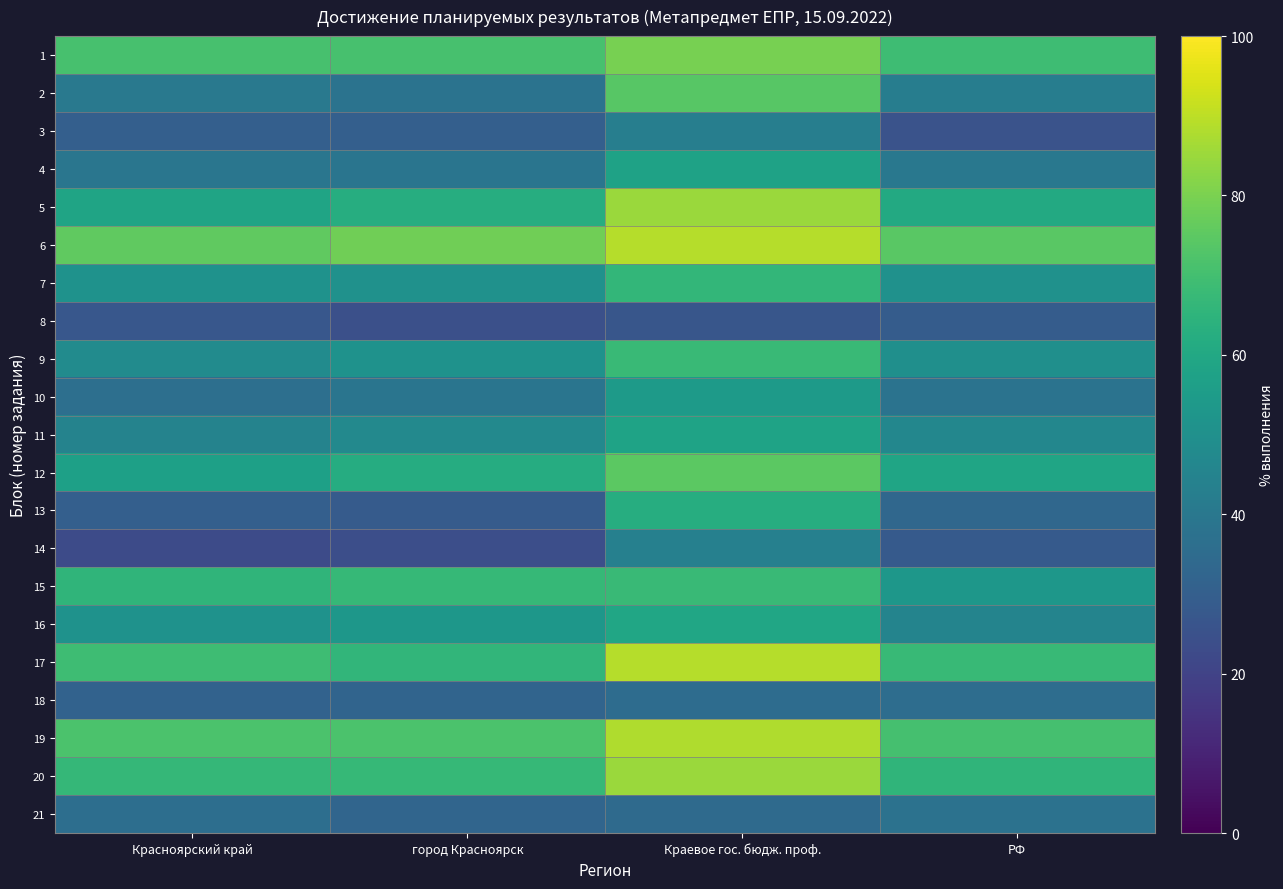

What is the spread (max minus min) of values at Краевое гос. бюдж. проф.?

62.2